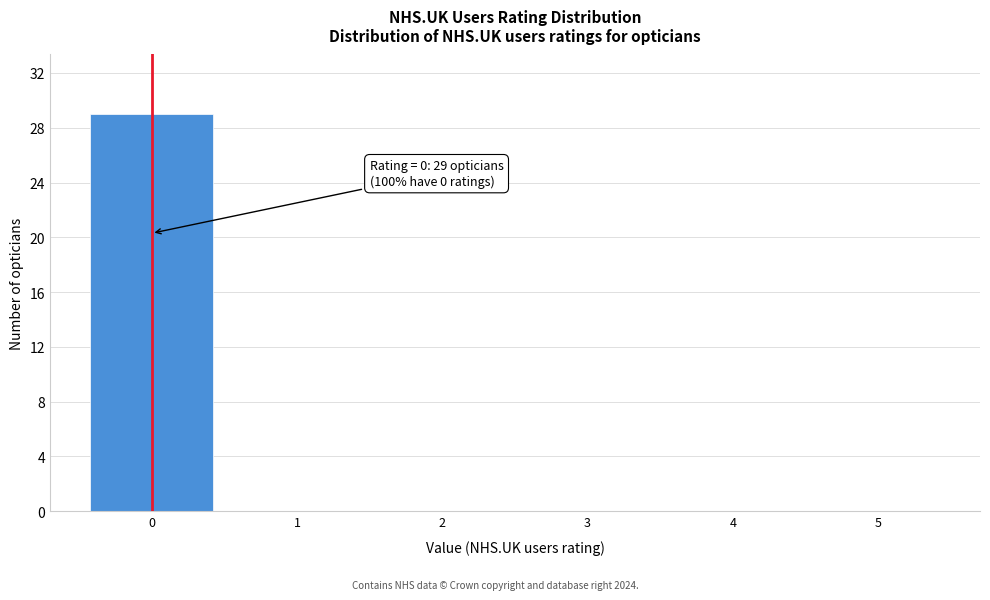

Reading right to left, transcribe all the data shown in this chart.

5=0	4=0	3=0	2=0	1=0	0=29